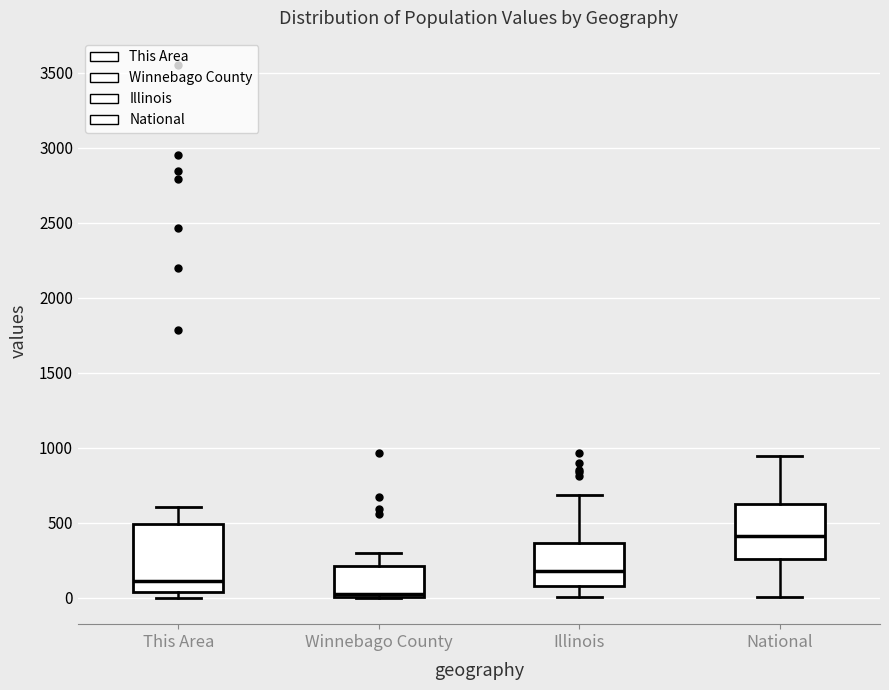

Comparing the boxes themselves (not the whiskers), which one is the tallest?

This Area